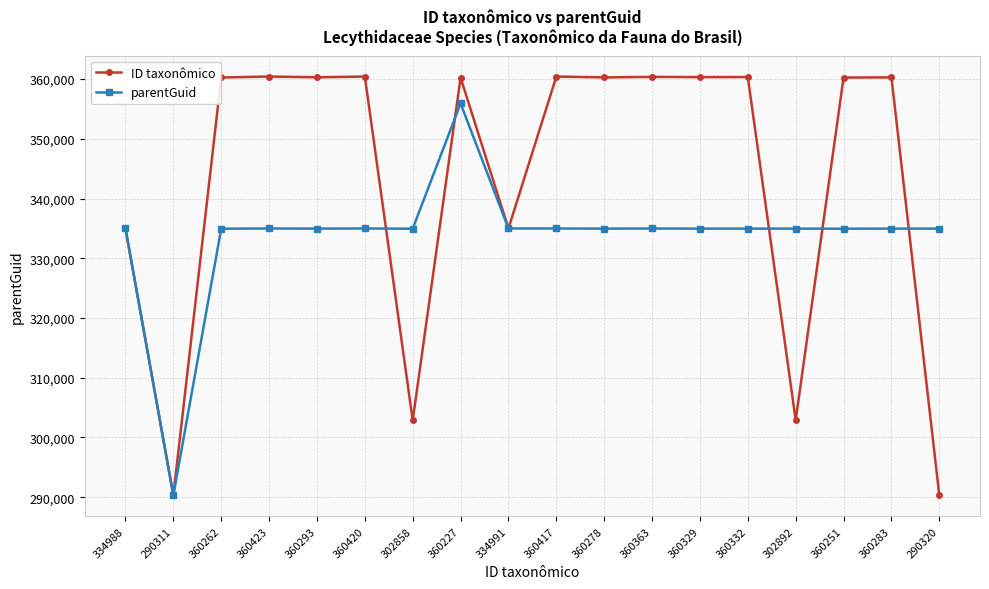

List the series in order of their overall mean, lowest first.

parentGuid, ID taxonômico